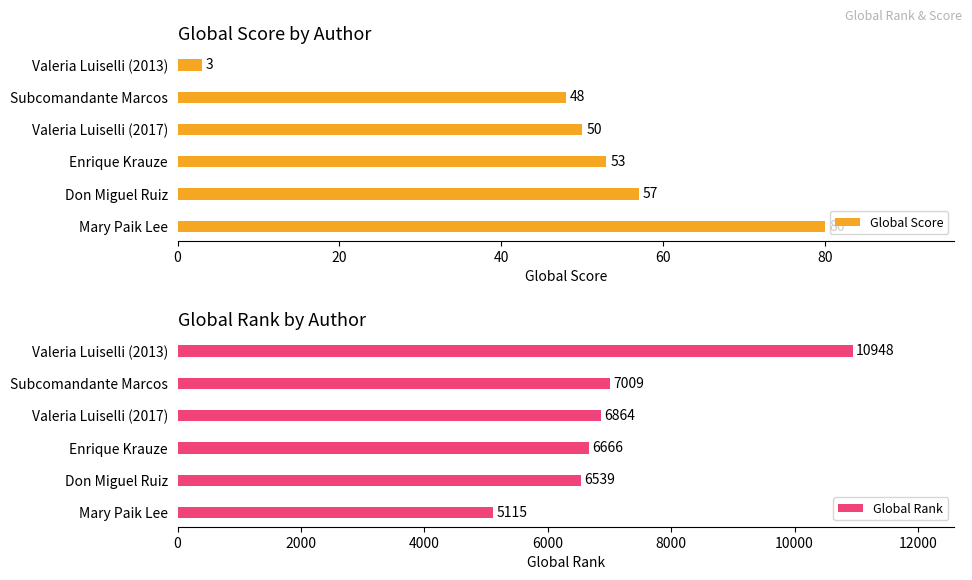

At which label does Global Score reach its minimum?

Valeria Luiselli (2013)